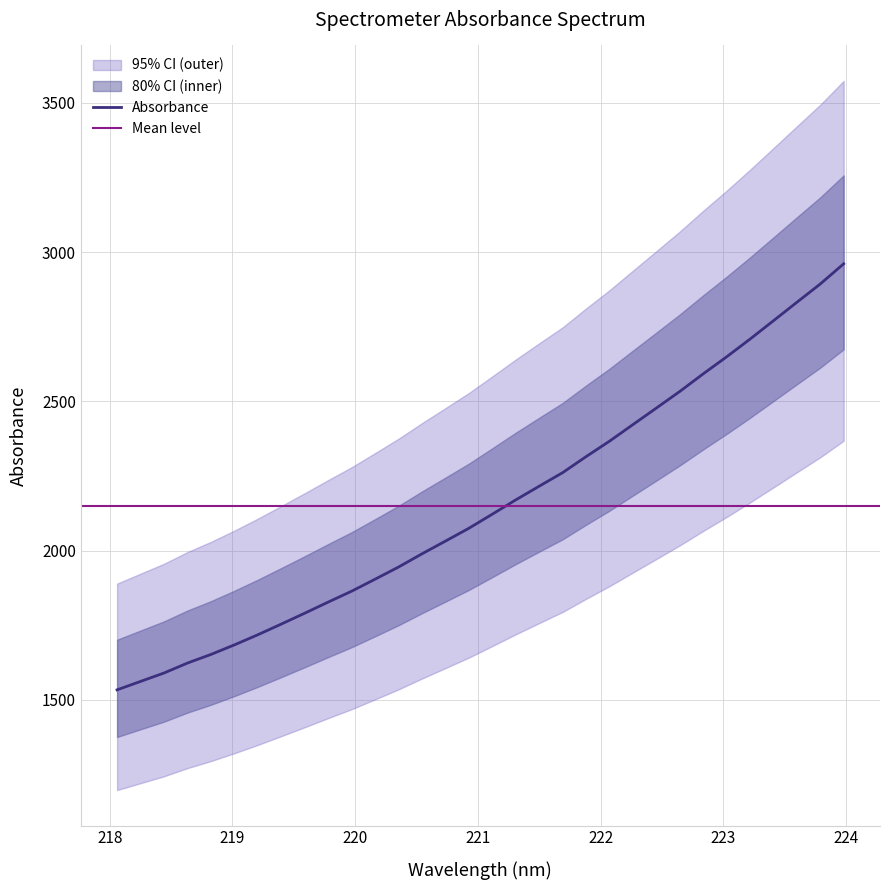

How many data points does each series have?

32